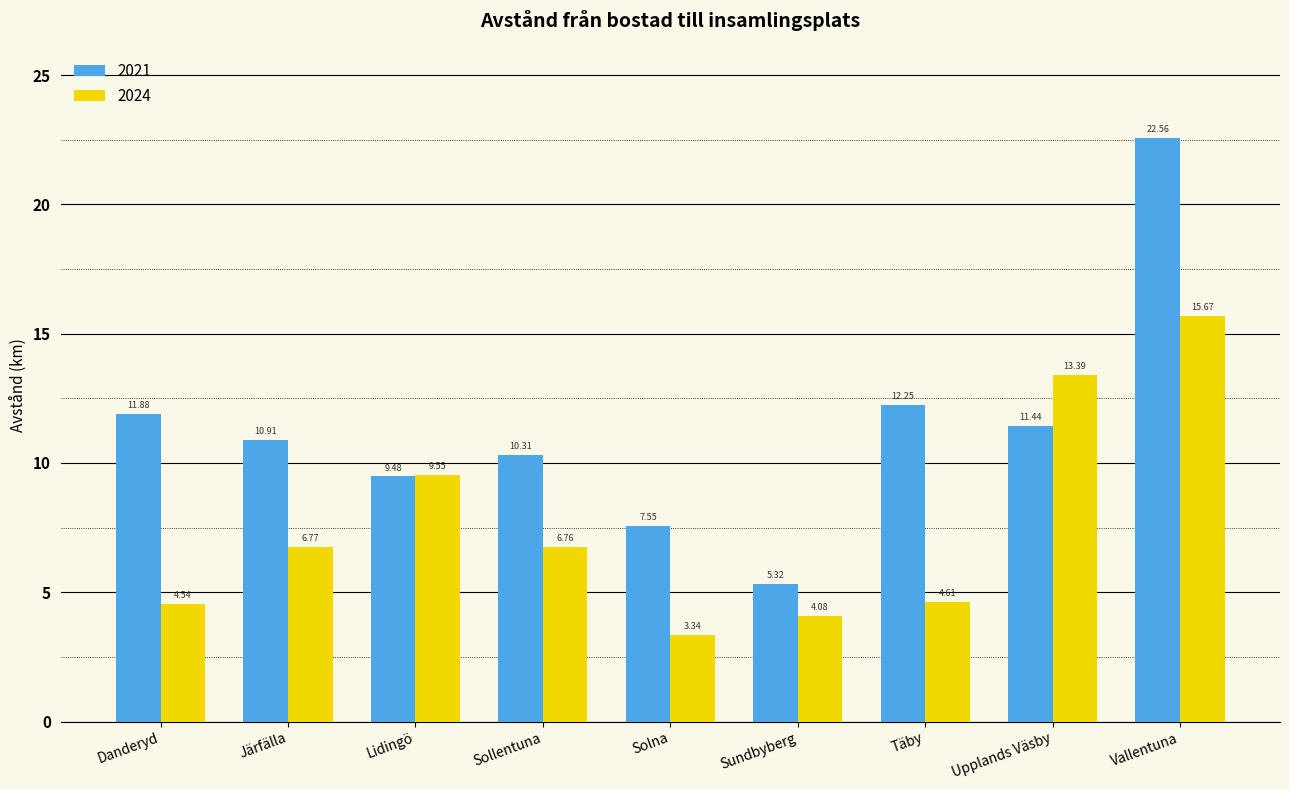

What is the spread (max minus min) of values at Sollentuna?

3.5